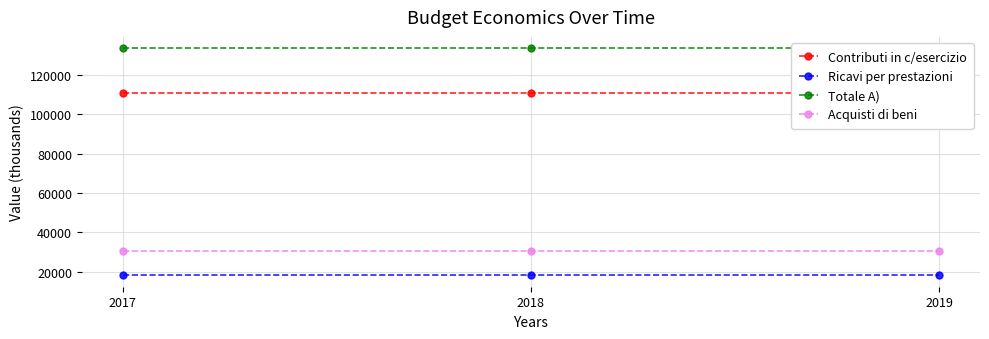

Is it true that Acquisti di beni equals 43885 at 2018?

False